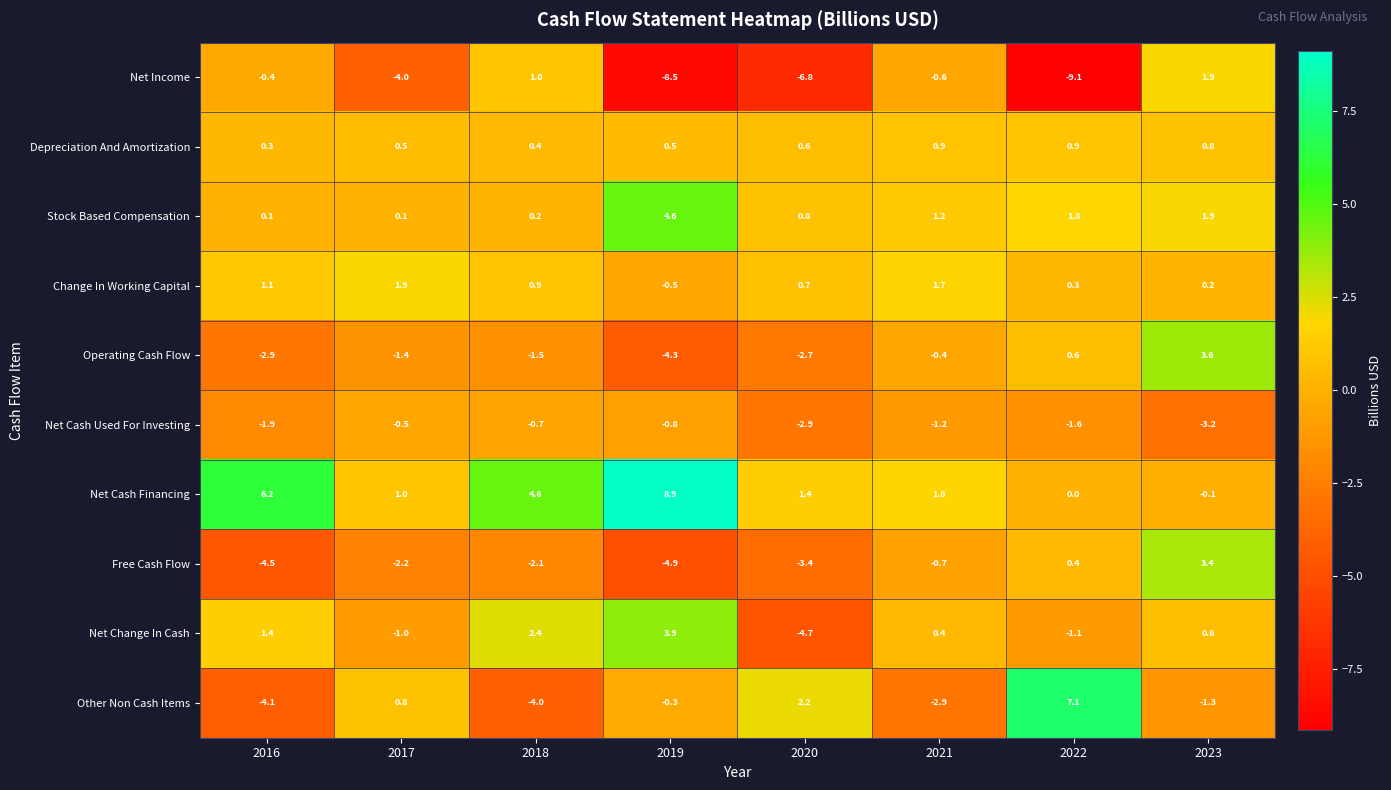

Which category has the lowest value in the Net Change In Cash series?

2020